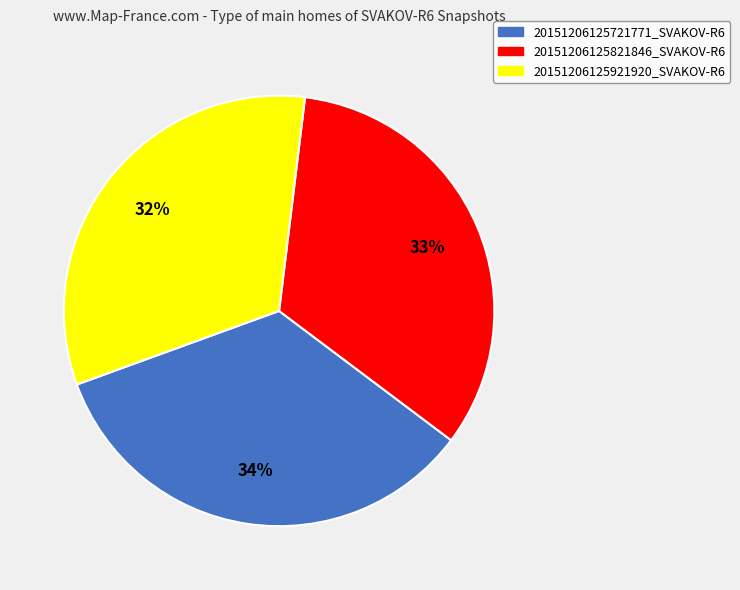

To the nearest percent, what is the average slice percentage?

33%